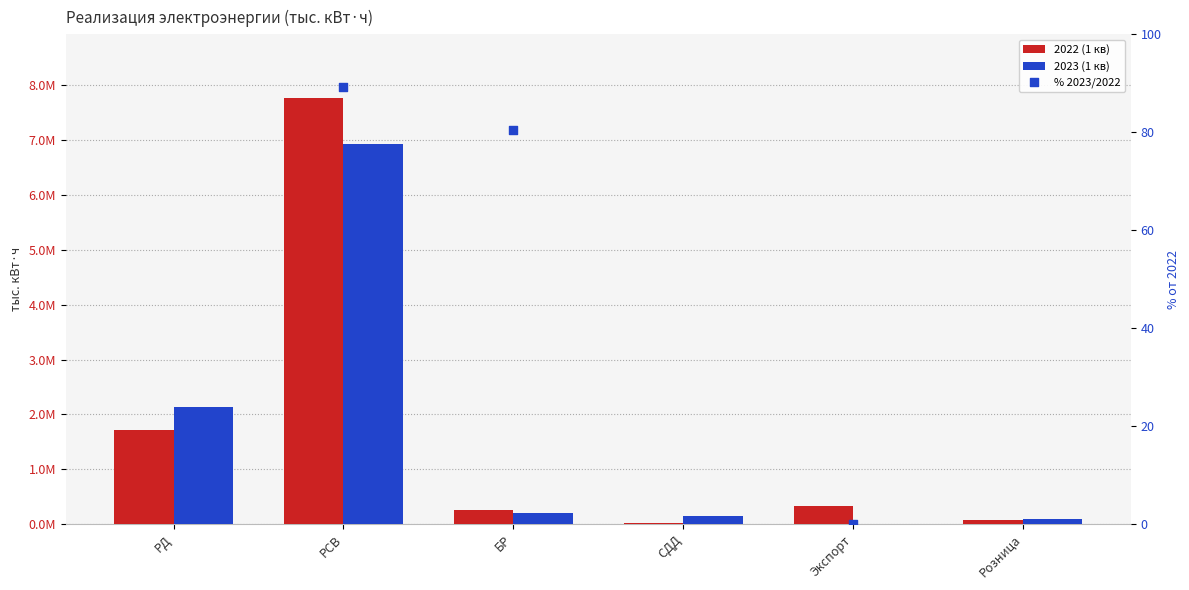

At which category is the sum across all series the highest?

РСВ